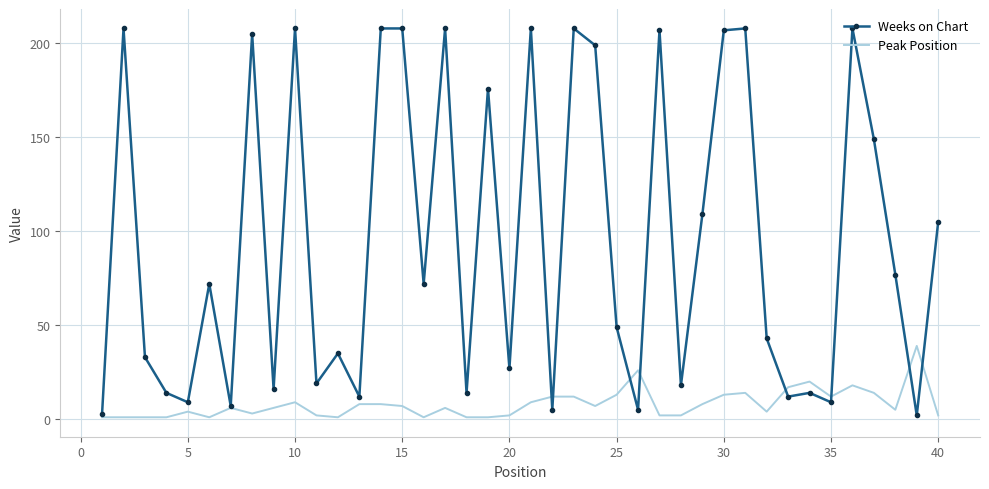

What is the maximum value for Weeks on Chart?

208